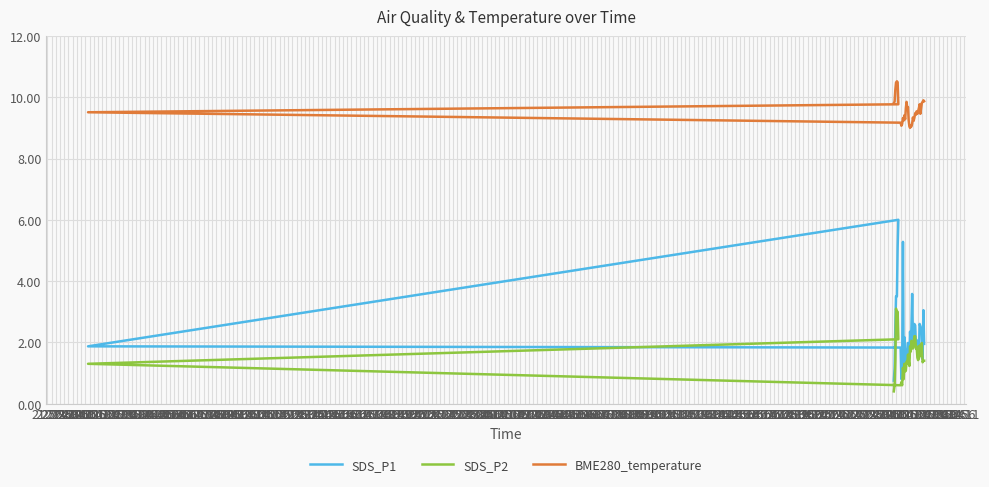

The value of SDS_P2 at 23:56 is 0.6. True or false?

True